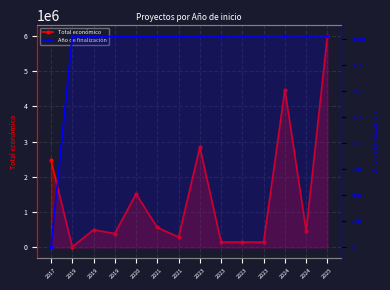

Which has a higher value, 2019 or 2025?

2025